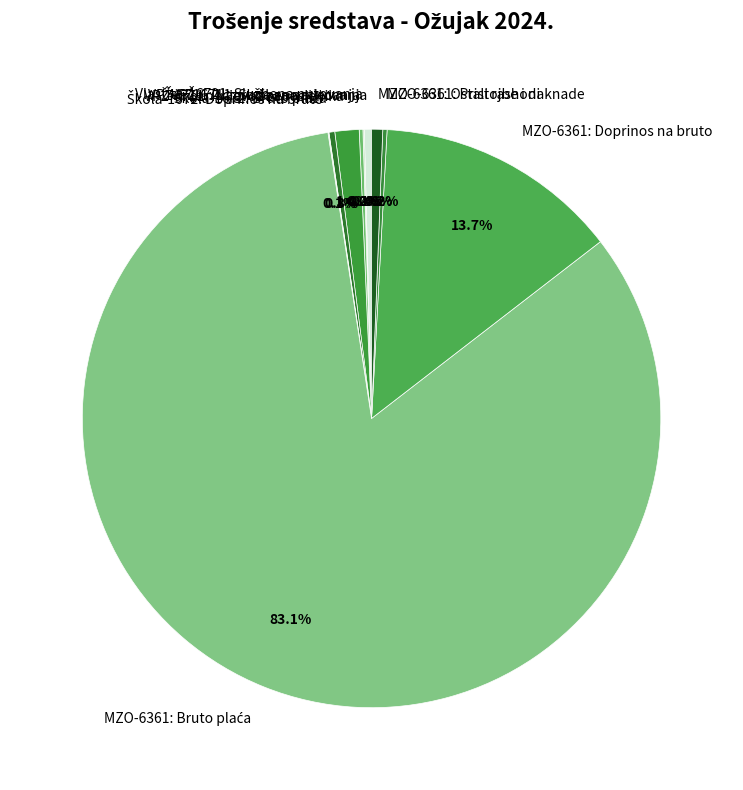

Does any single category account for the majority?

Yes